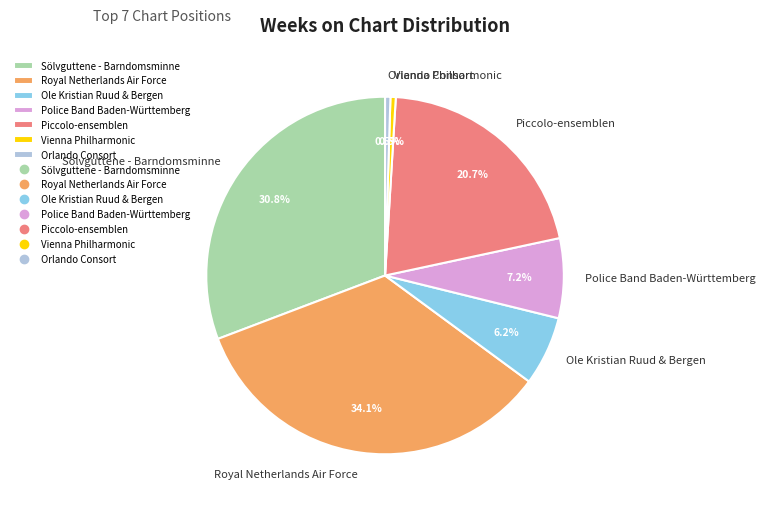

To the nearest percent, what is the average slice percentage?

14%